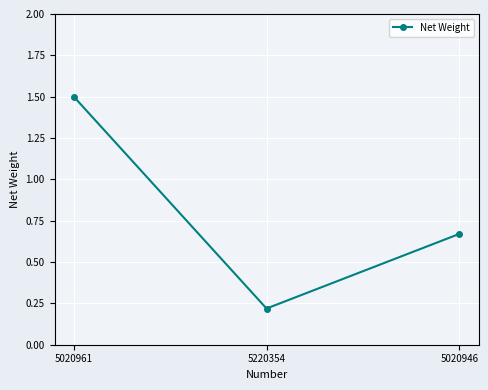

Which category has the highest value across all series?

5020961